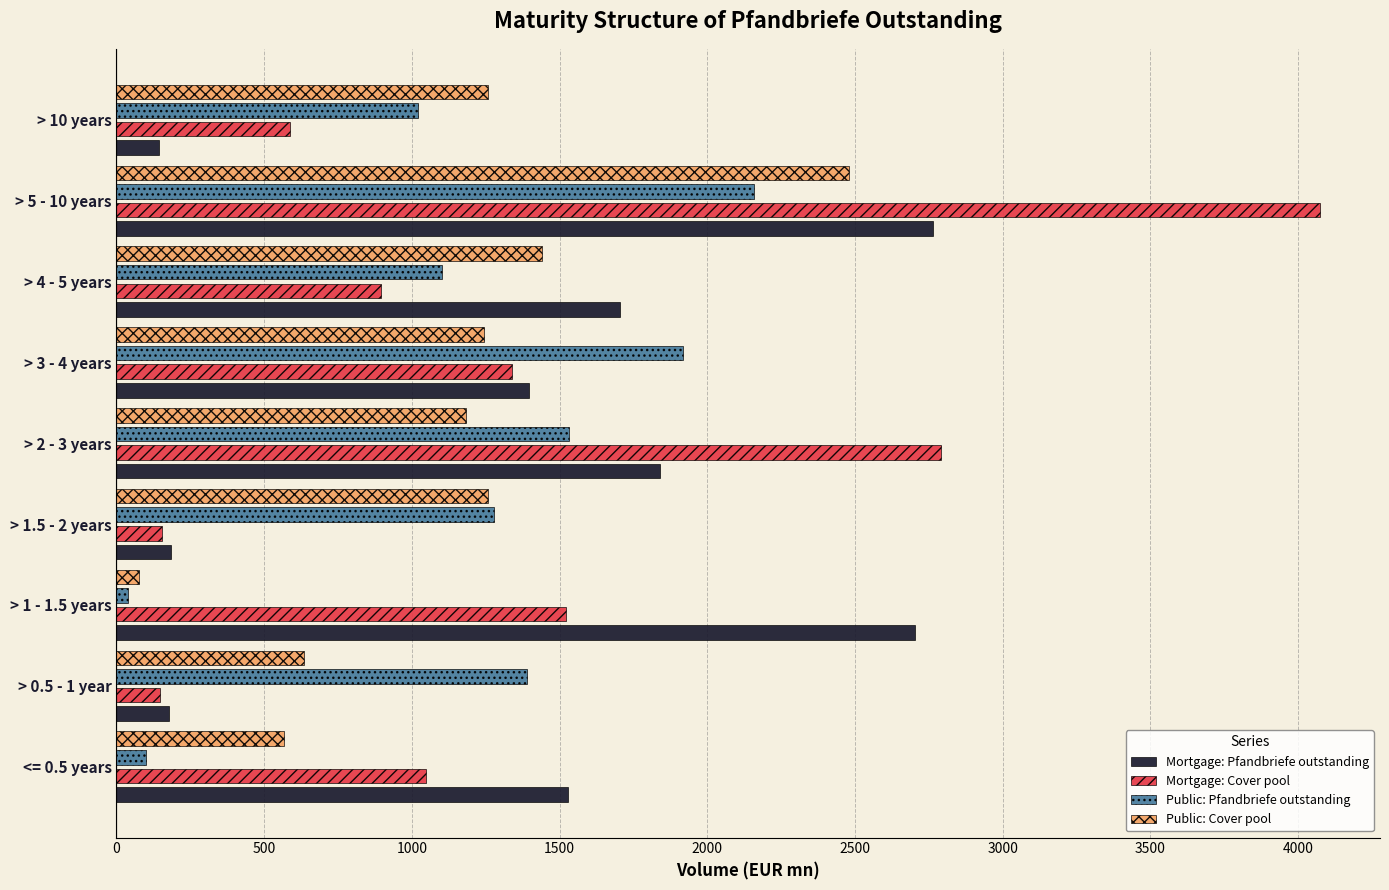

The value of Public: Cover pool at > 4 - 5 years is 1990.0. True or false?

False